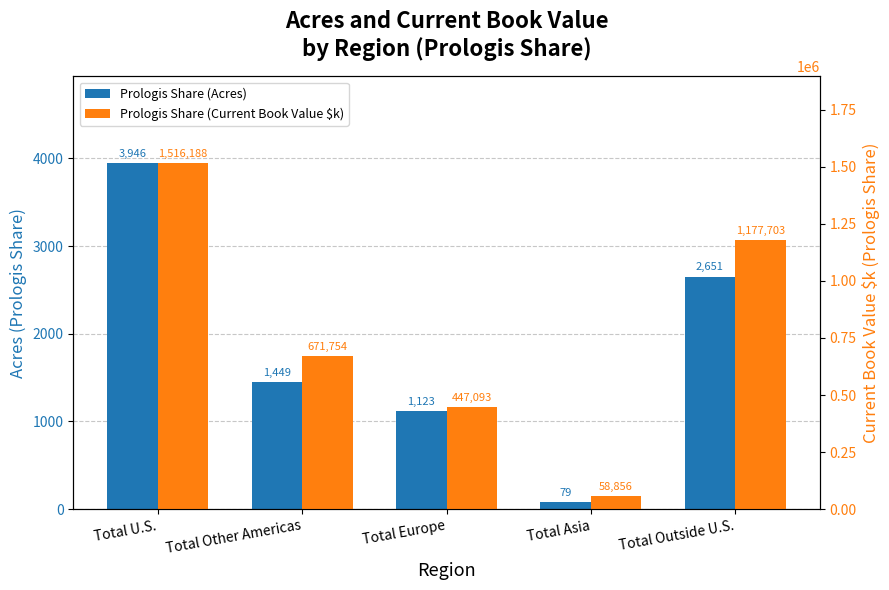

Which category has the highest value in the Prologis Share (Acres) series?

Total U.S.